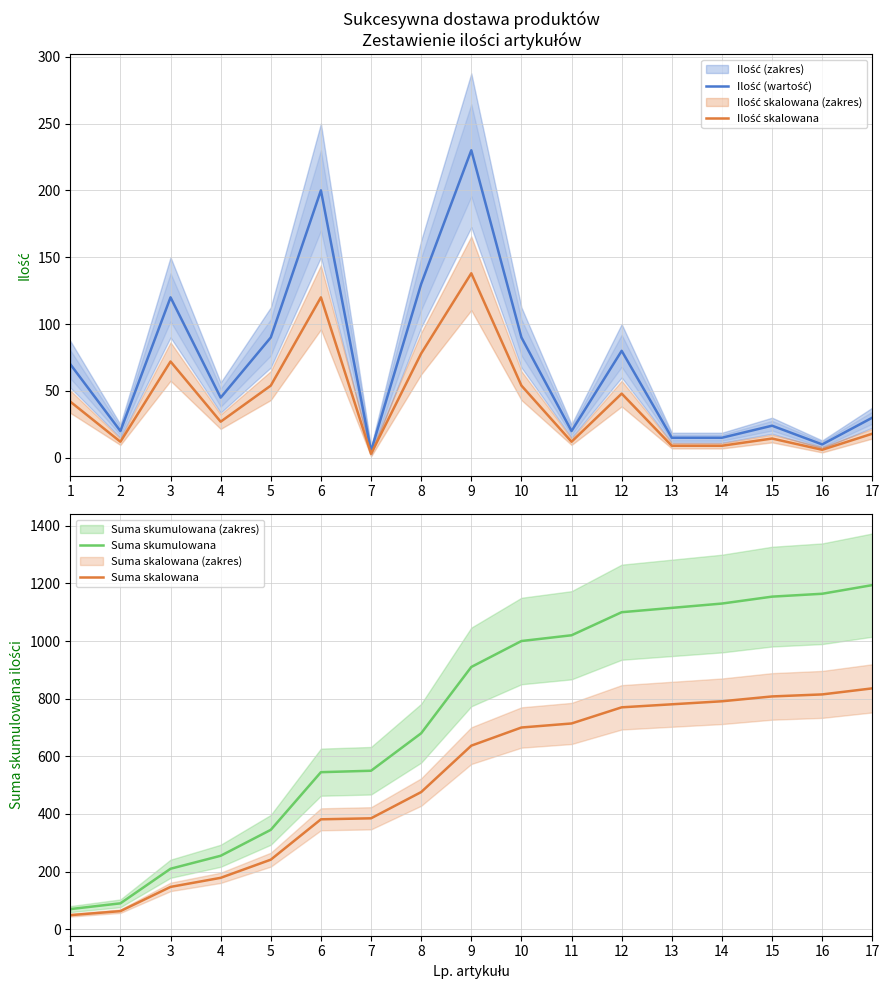

What is the sum of all Suma skumulowana values?

12532.0